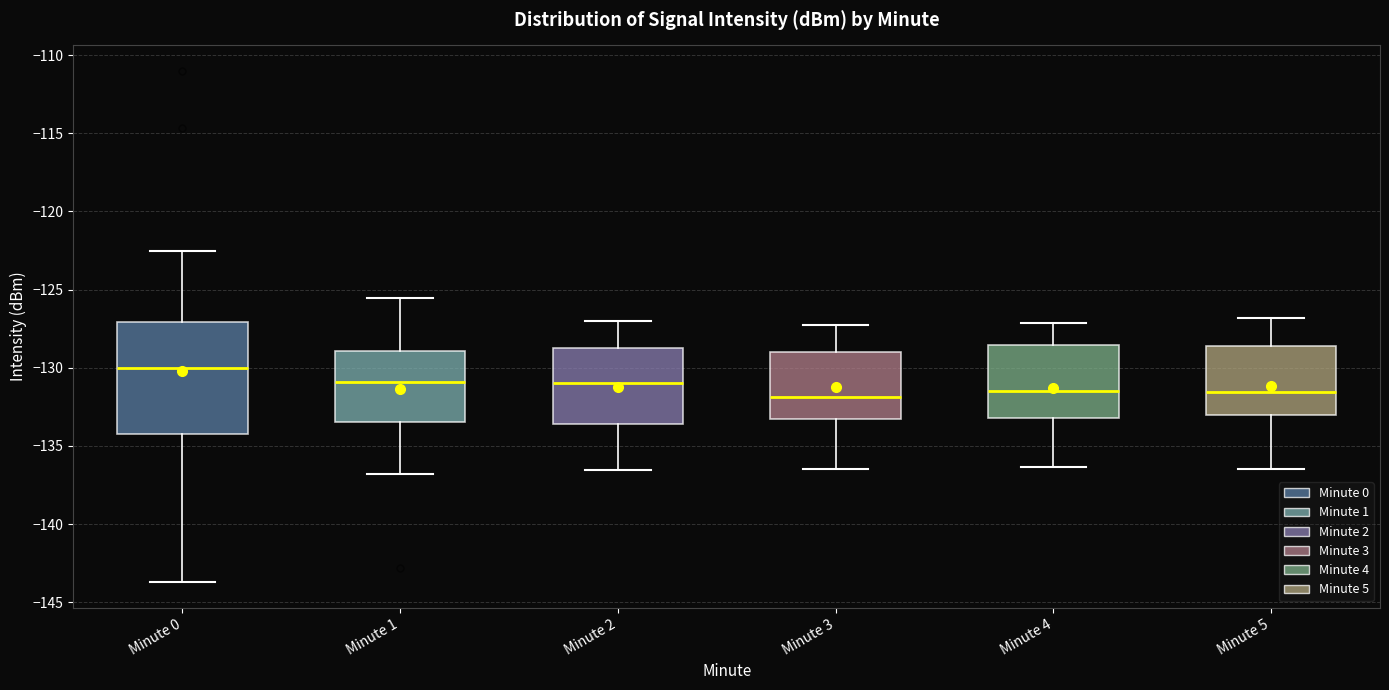

Which box is the tallest, from its lower edge to its upper edge?

Minute 0